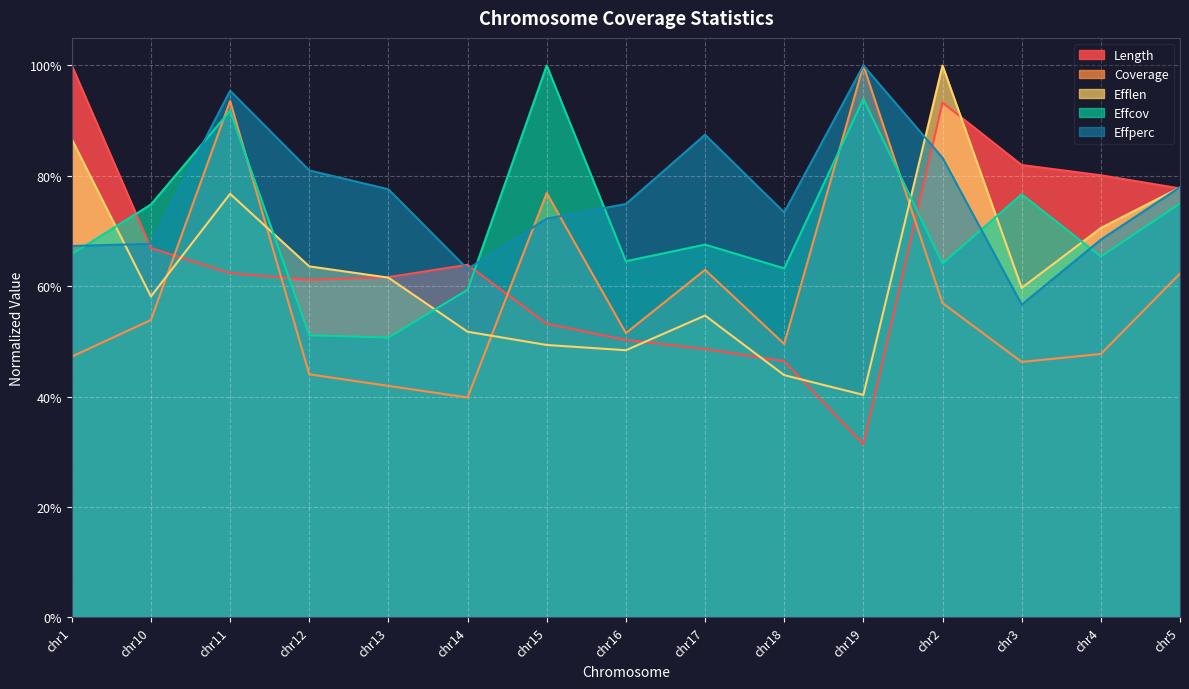

Which series changed the most between chr3 and chr4?

Effperc